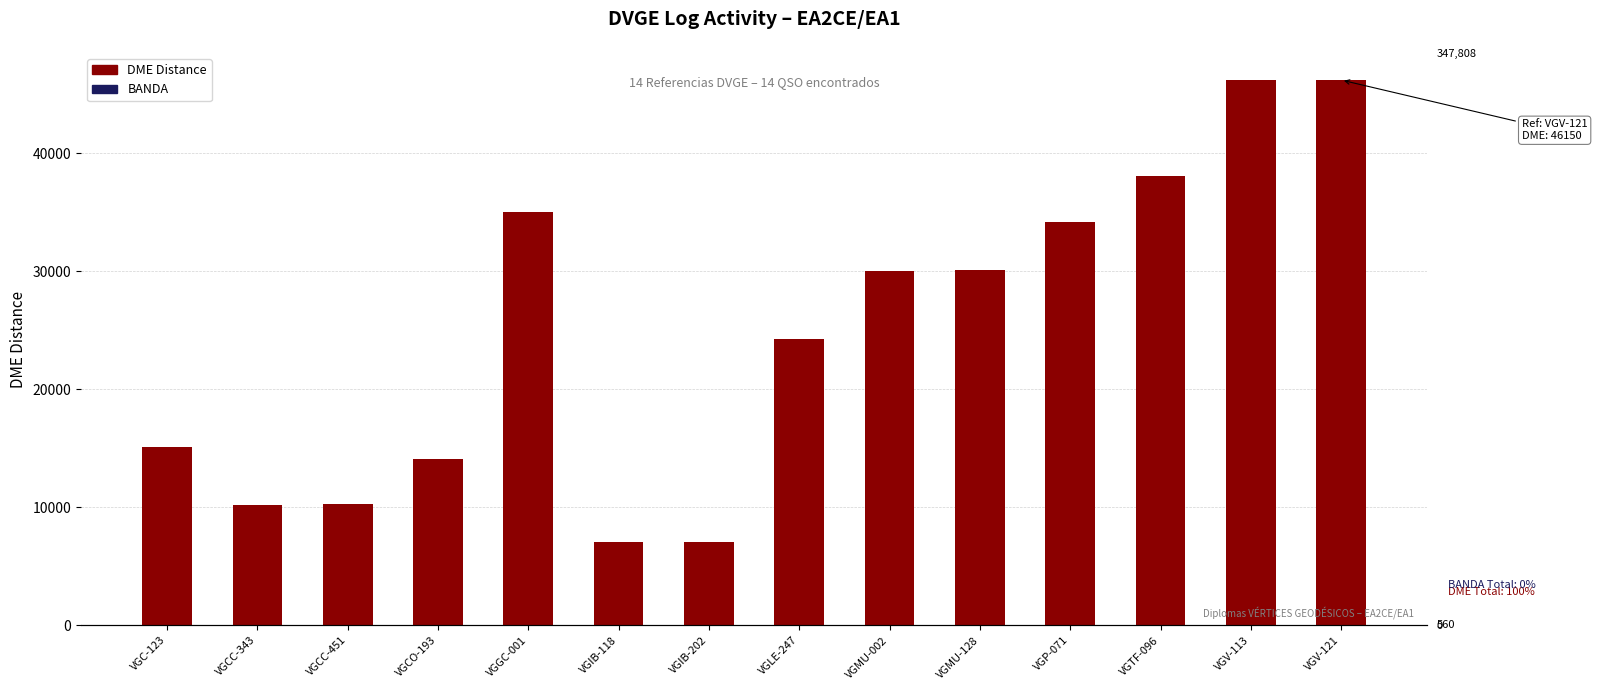

What is the greatest value displayed?

46150